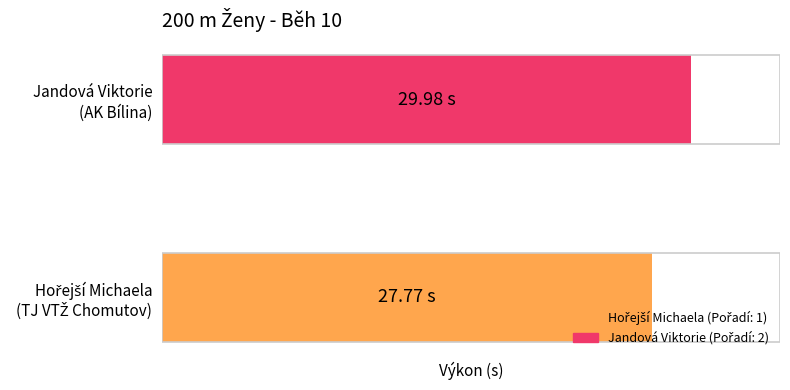

What is the sum of all values?

57.8